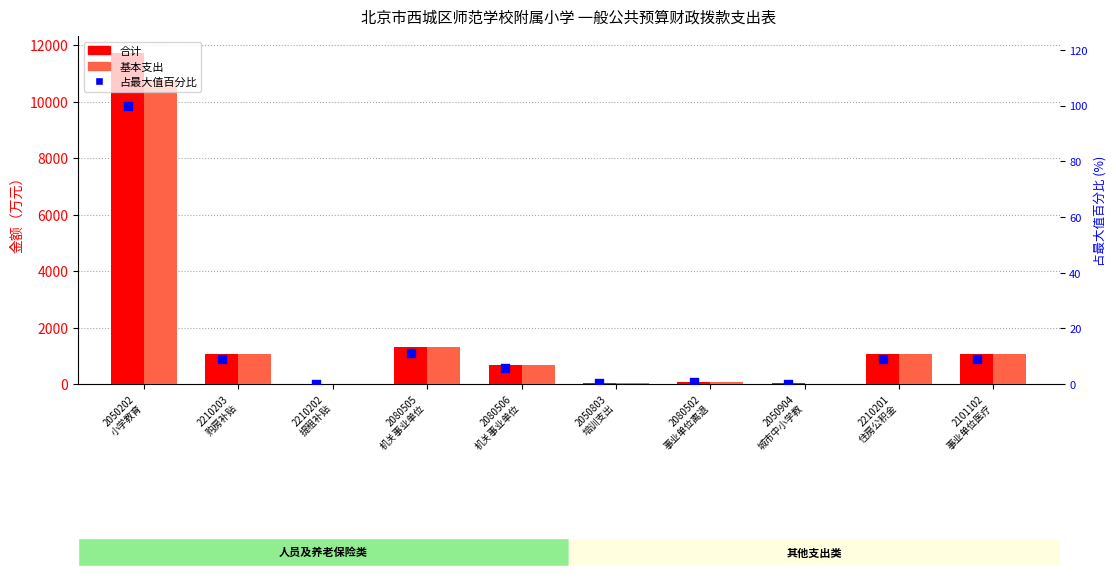

What is the total value across all series at 2210203
购房补贴?

2135.3